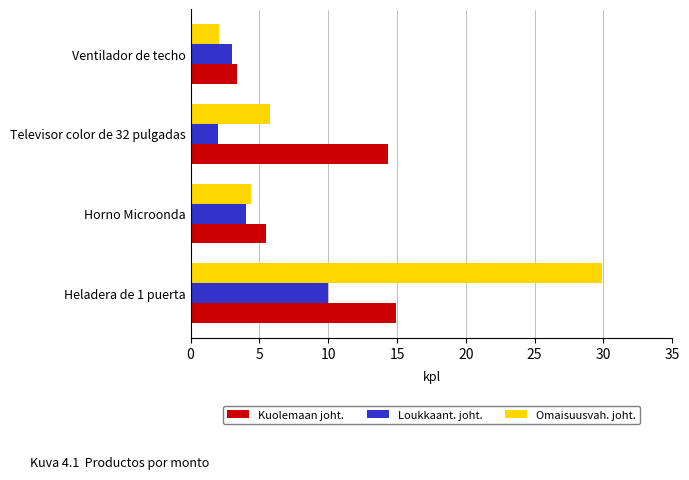

What is the difference between the maximum and minimum values in the Kuolemaan joht. series?

11.5